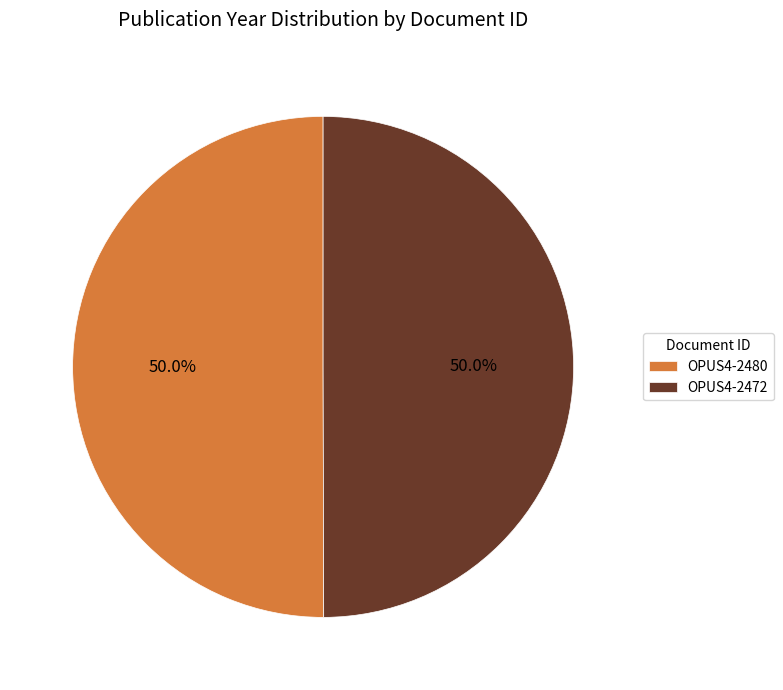

What is the ratio of the value at OPUS4-2480 to the value at OPUS4-2472?

1.0